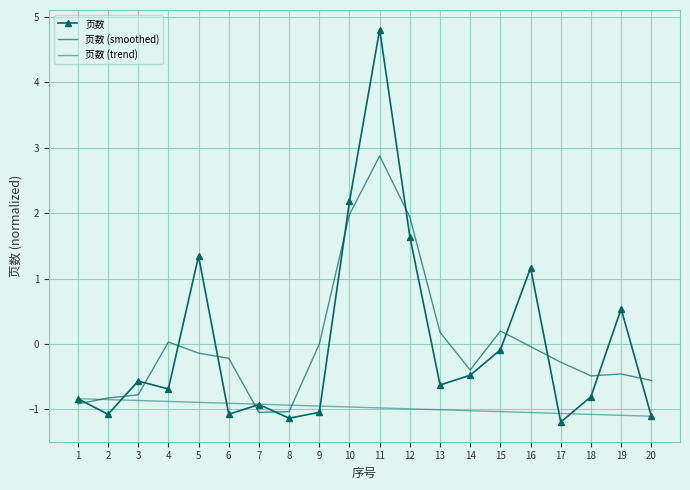

Which series has the largest total across all categories?

页数 (smoothed)